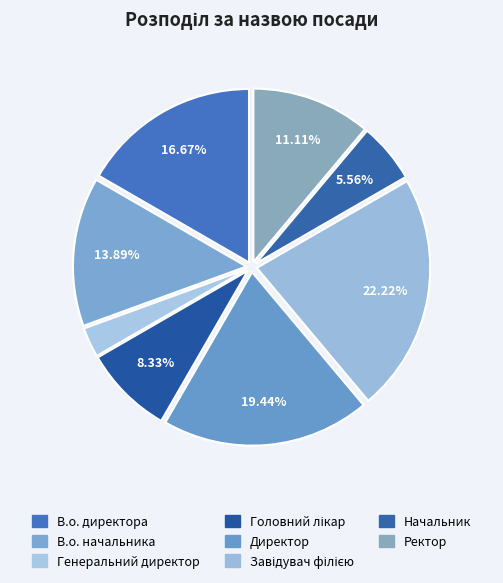

To the nearest percent, what is the average slice percentage?

12%